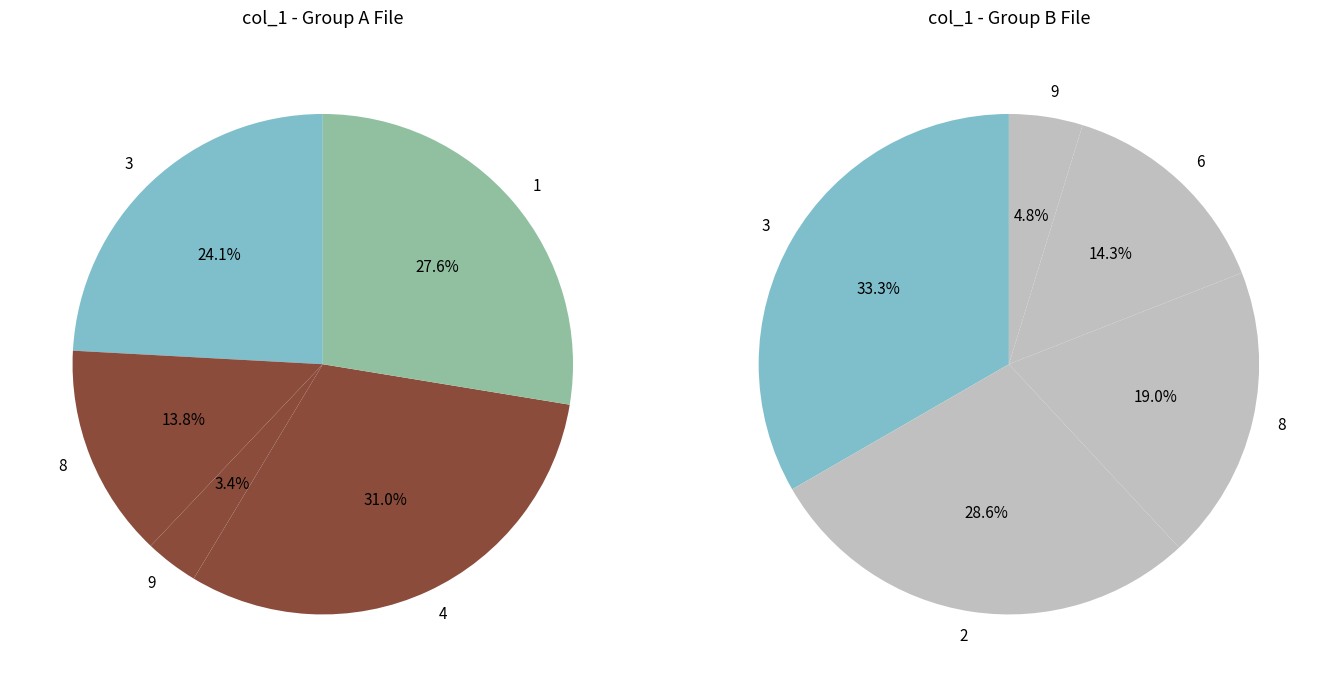

Which category has the biggest portion of the pie?

4